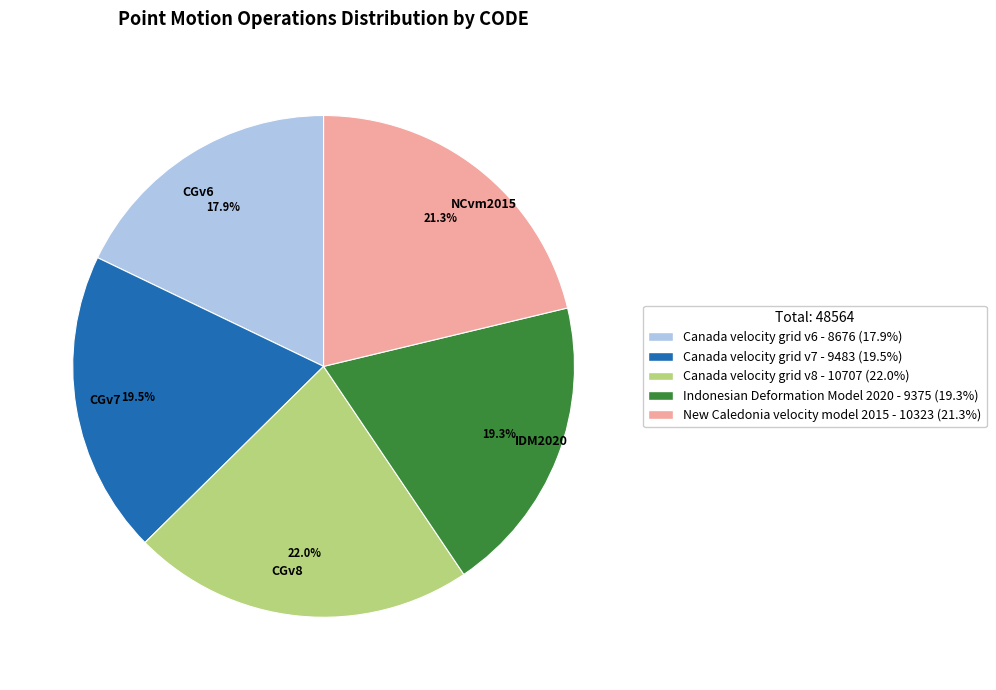

What is the total percentage of IDM2020 and CGv6?

37.2%